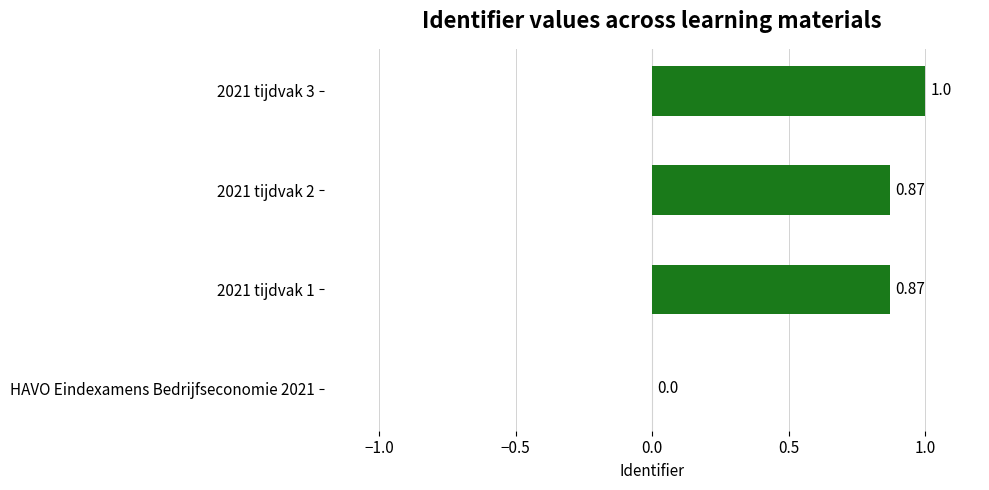

What is the change in value from HAVO Eindexamens Bedrijfseconomie 2021 to 2021 tijdvak 3?

+1.0